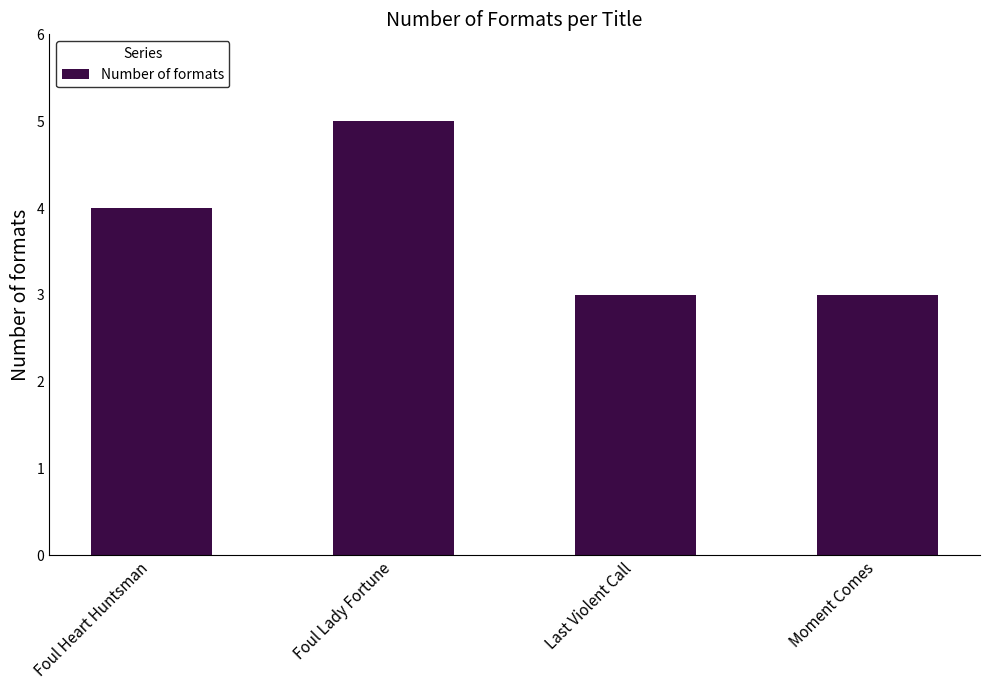

What position from the right is Foul Heart Huntsman?

4